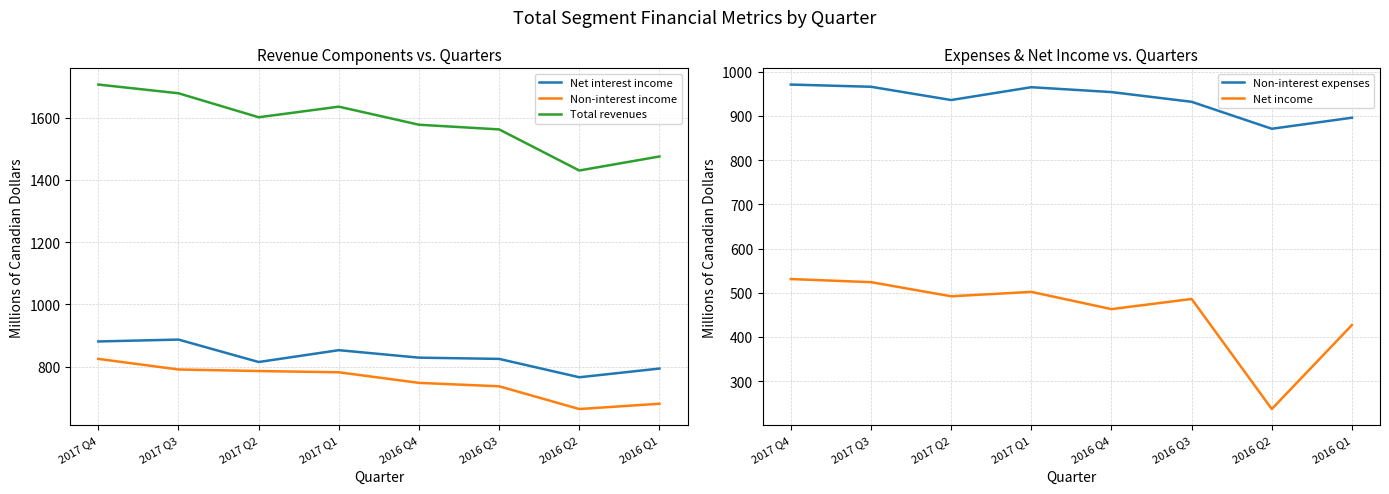

What is the difference between the maximum and second lowest values in the Net interest income series?

93